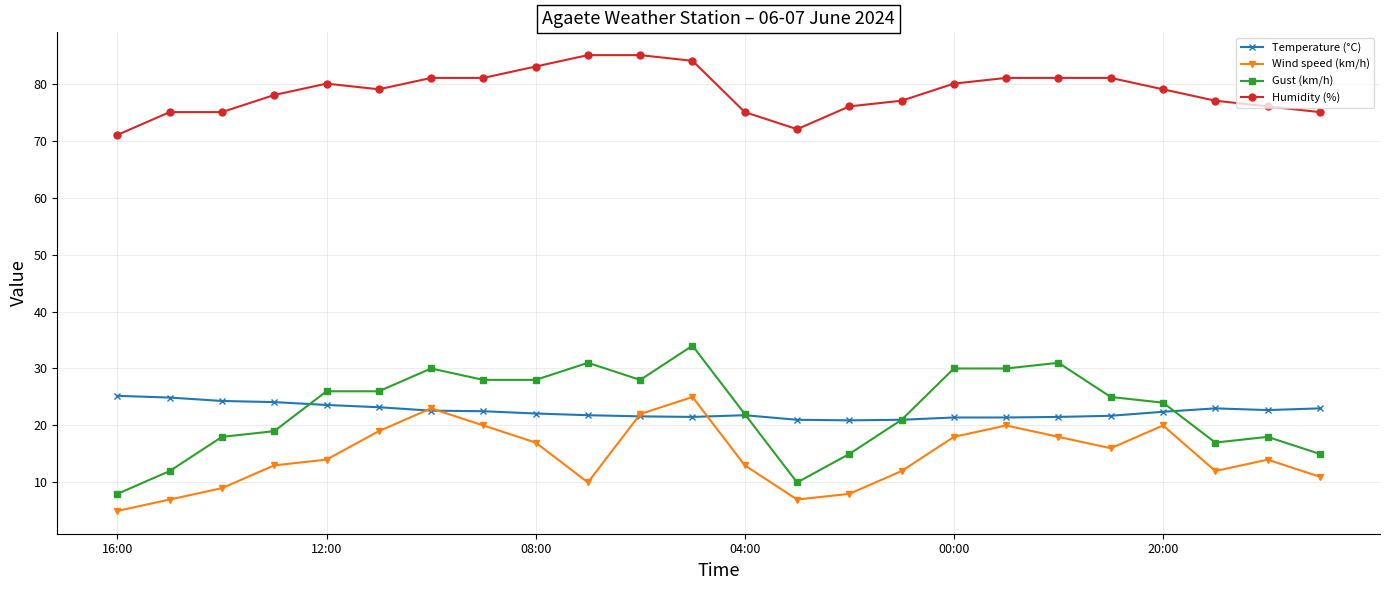

What is the maximum value shown in the chart?

85.0